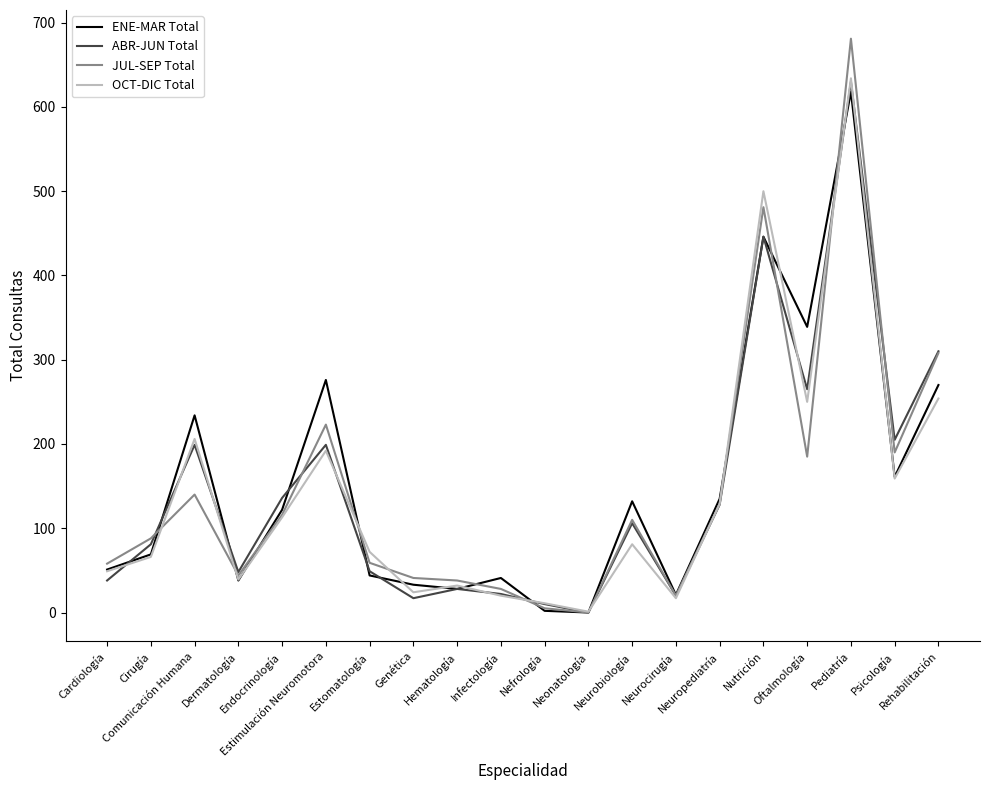

Between Psicología and Rehabilitación, which series saw the biggest shift?

JUL-SEP Total